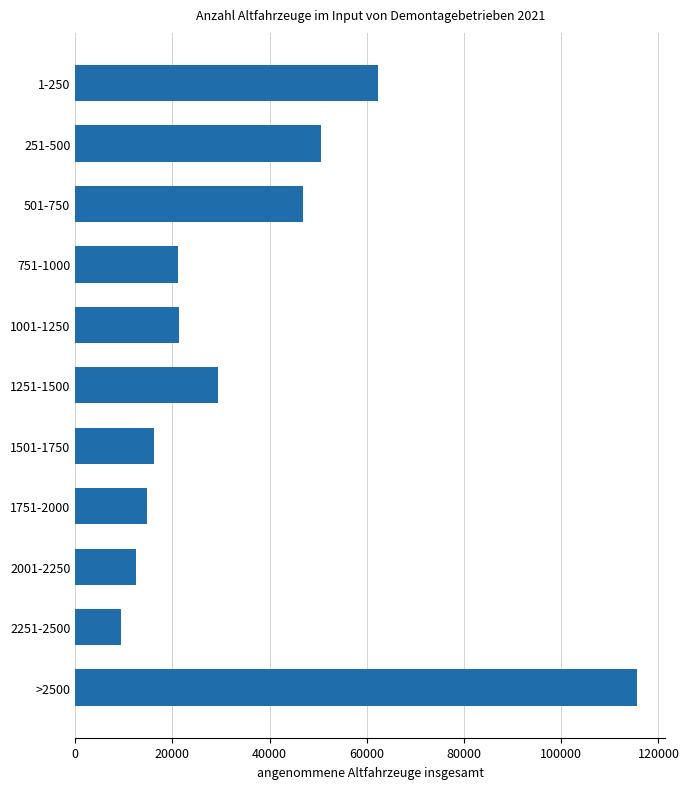

The chart shows a value of 9442 at 2251-2500. True or false?

True